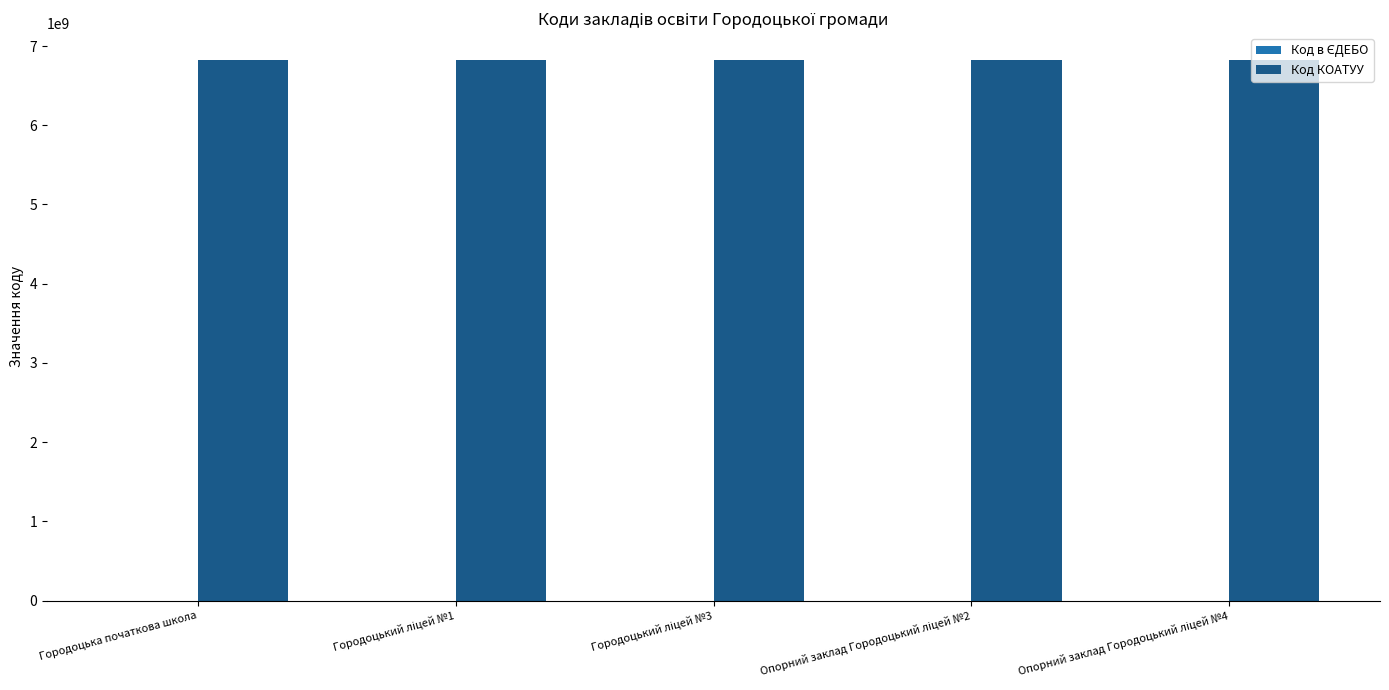

How many series are shown in this chart?

2